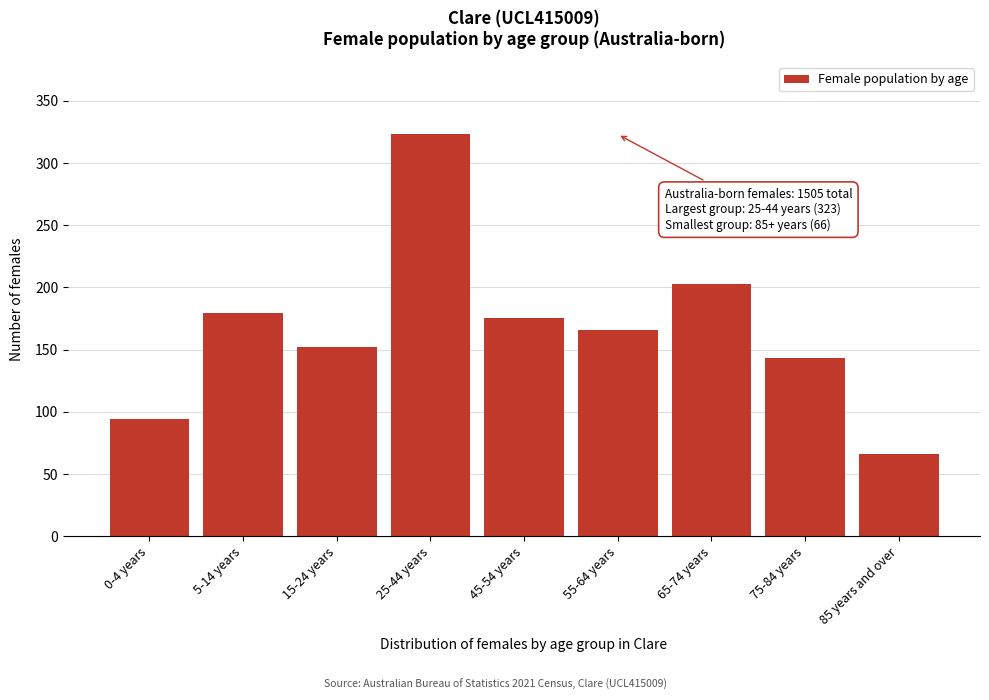

Reading right to left, list all the values displayed in this chart.

66	143	203	166	175	323	152	179	94